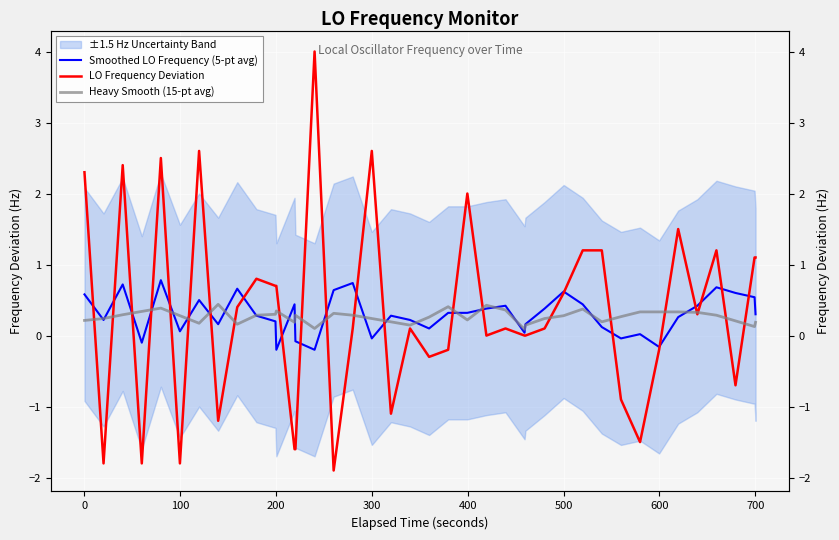

Which series ends up on top after the final intersection of Smoothed LO Frequency (5-pt avg) and LO Frequency Deviation?

LO Frequency Deviation